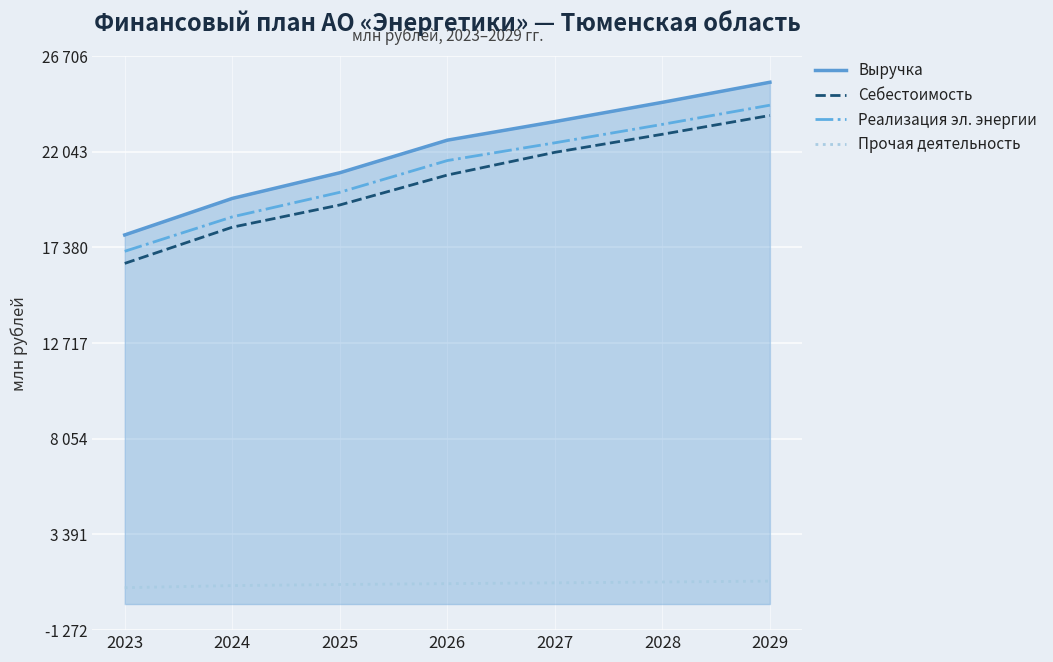

True or false: Себестоимость has more than 0 interior local peaks.

False